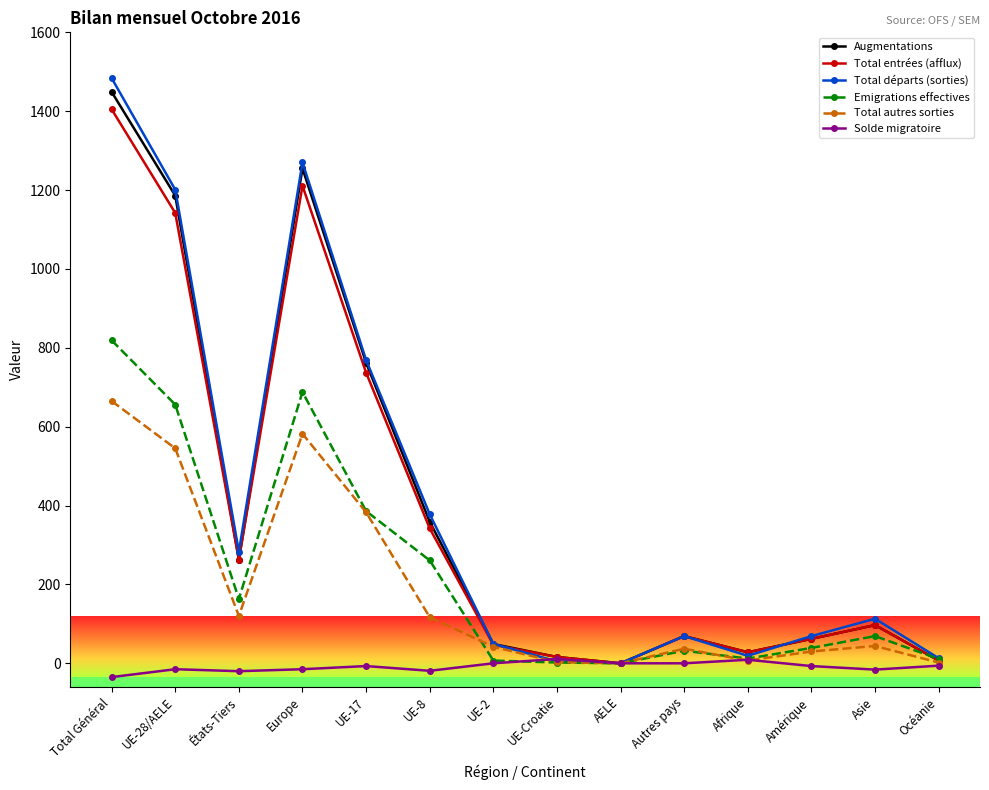

Rank the series at Total Général from lowest to highest value.

Solde migratoire, Total autres sorties, Emigrations effectives, Total entrées (afflux), Augmentations, Total départs (sorties)